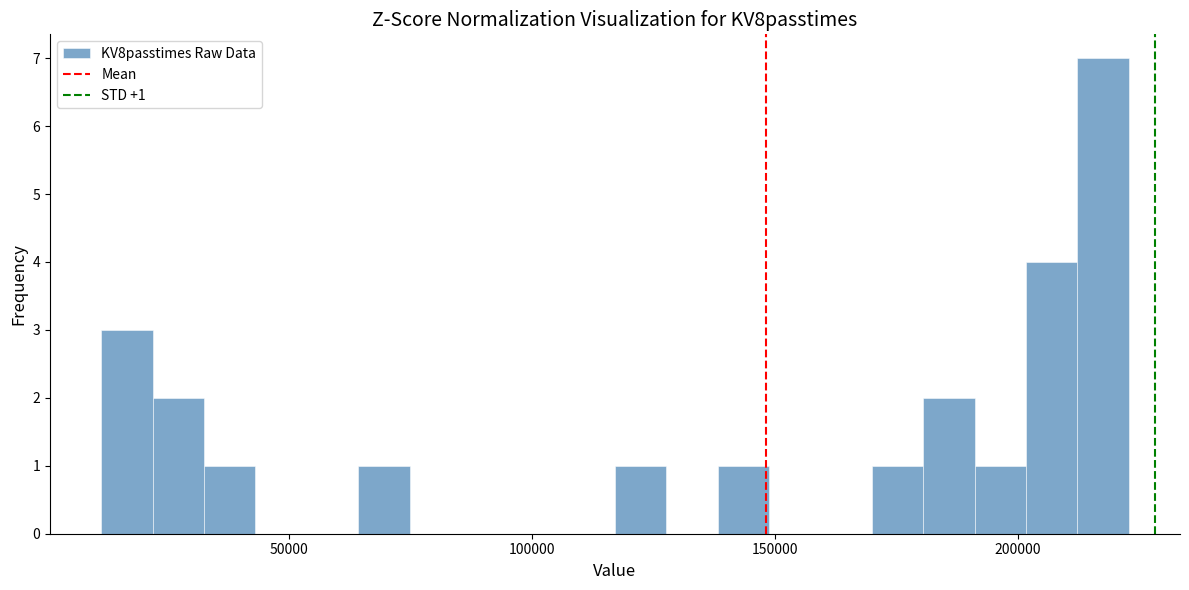

Around what value on the x-axis is the tallest bar? Give the approximate position of its centre, as read against the axis.

215000